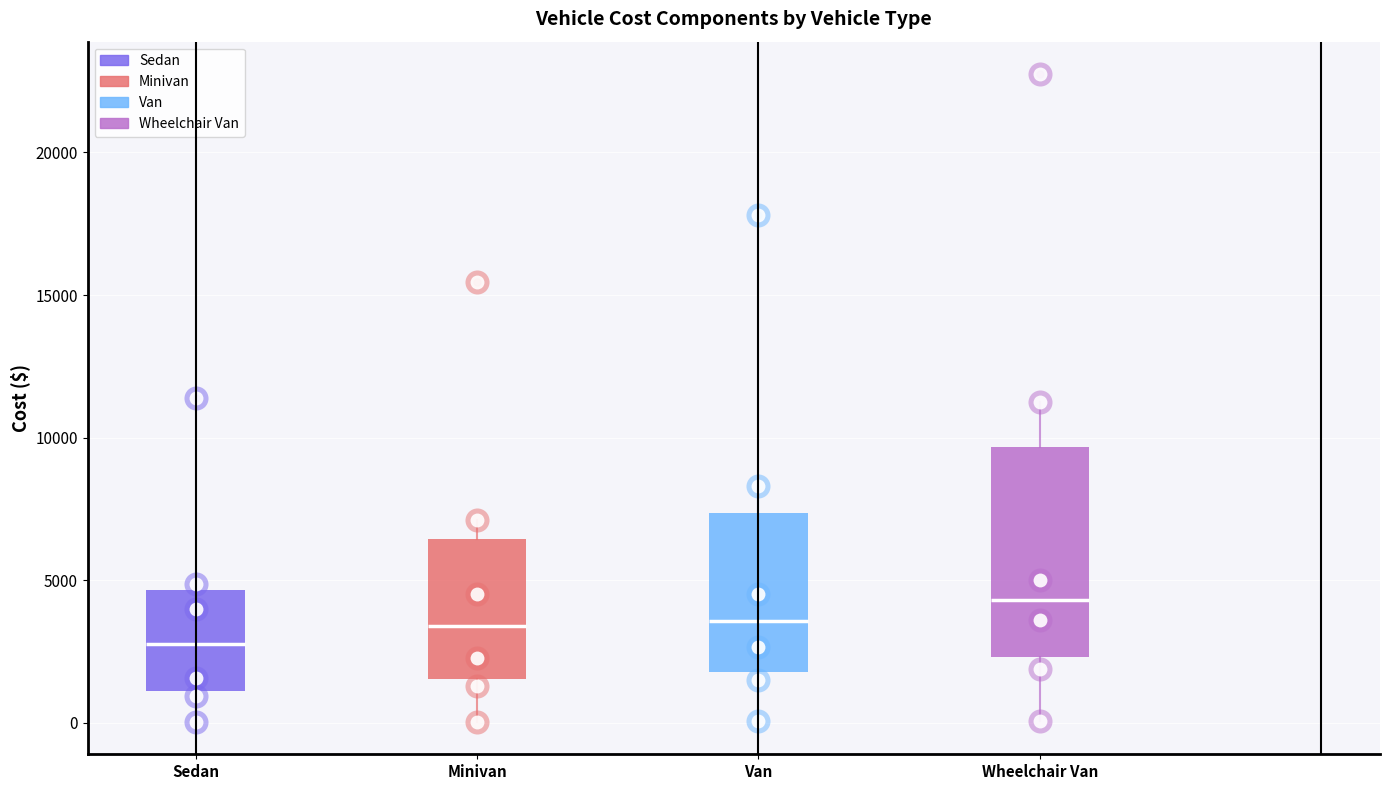

Which box's median line is the lowest?

Sedan